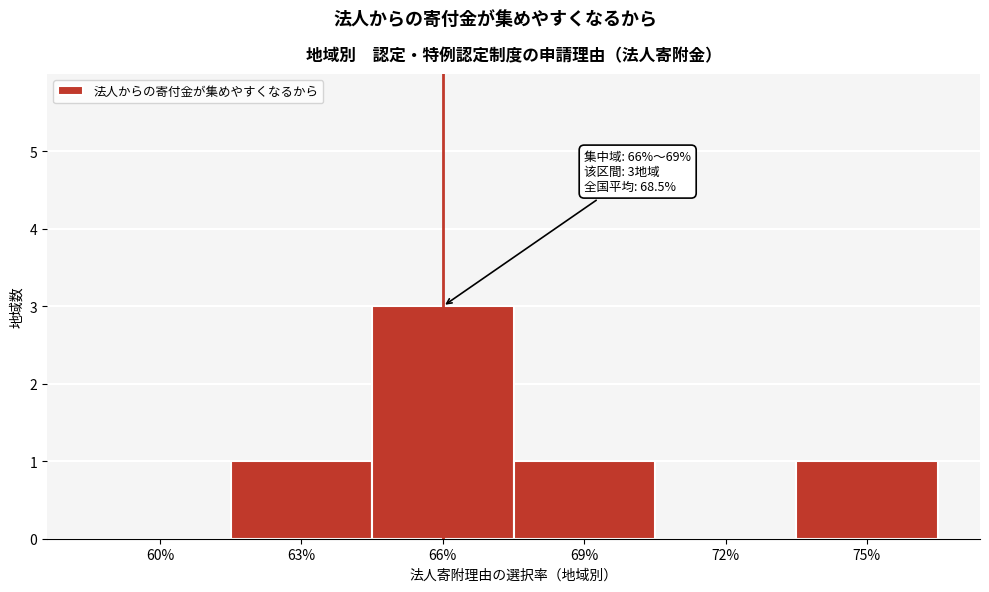

Reading left to right, list all the values displayed in this chart.

60%=0	63%=1	66%=3	69%=1	72%=0	75%=1